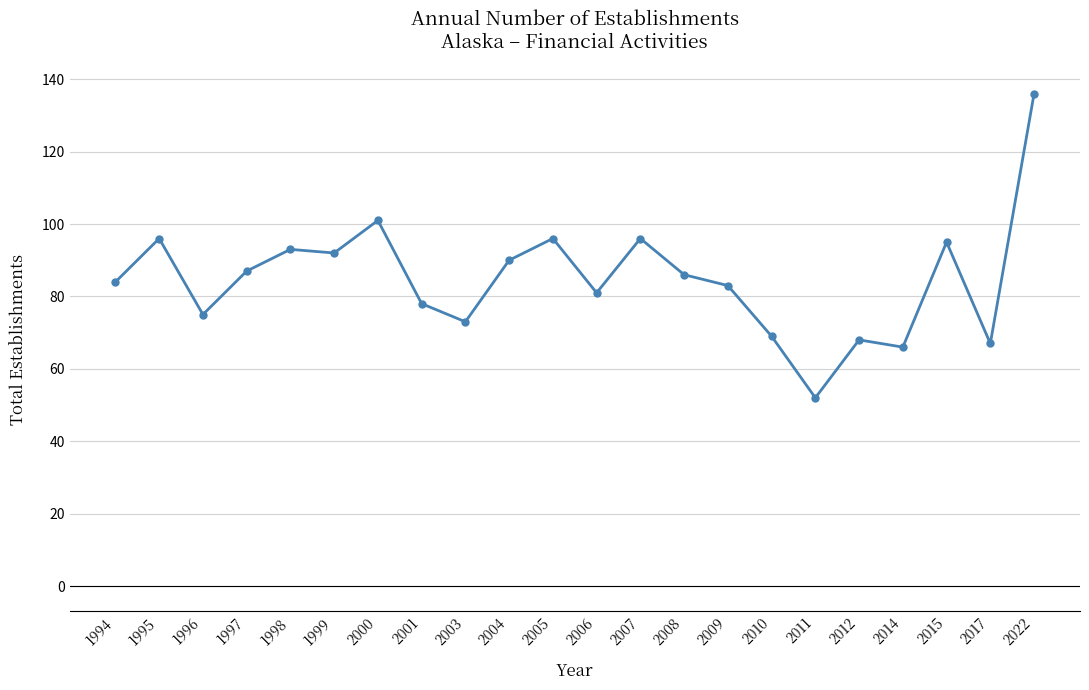

Which label corresponds to the largest value in the chart?

2022